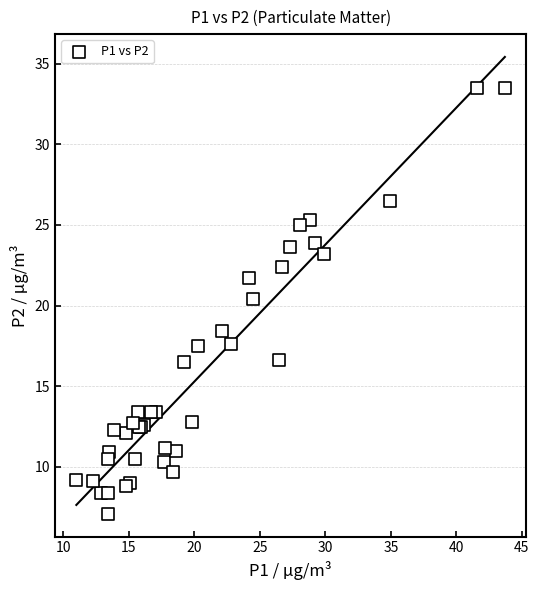

What Y value in the scatter plot is closest to 20?

20.4